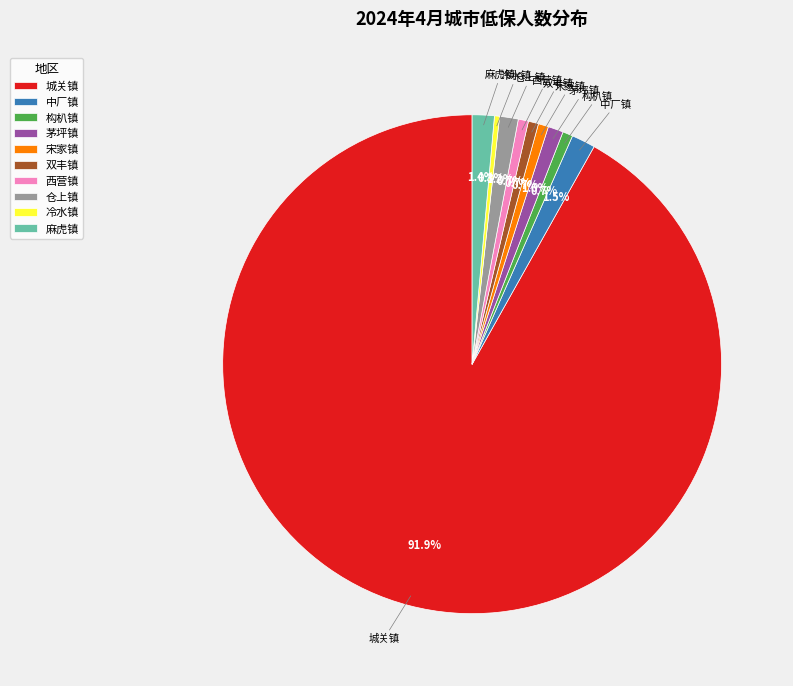

The 麻虎镇 slice represents 1% of the pie. True or false?

True